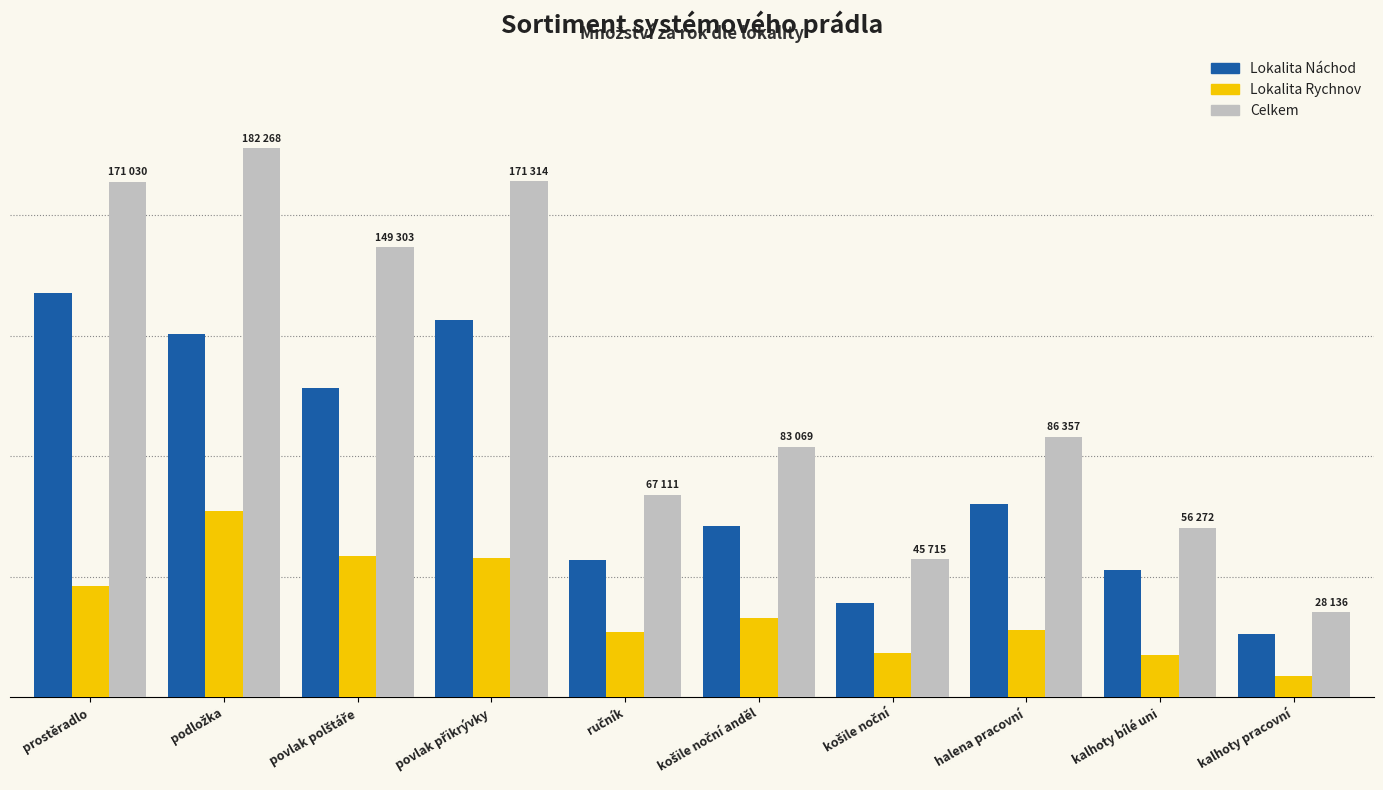

What is the label of the 5th bar from the left?

ručník